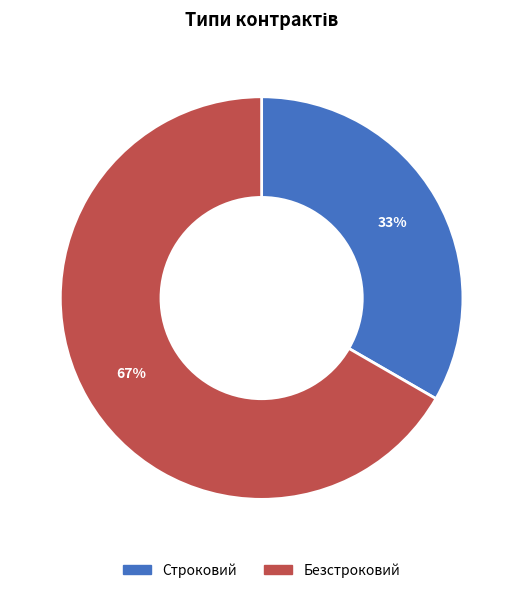

Approximately how many times larger is the value at Безстроковий compared to Строковий?

2.0